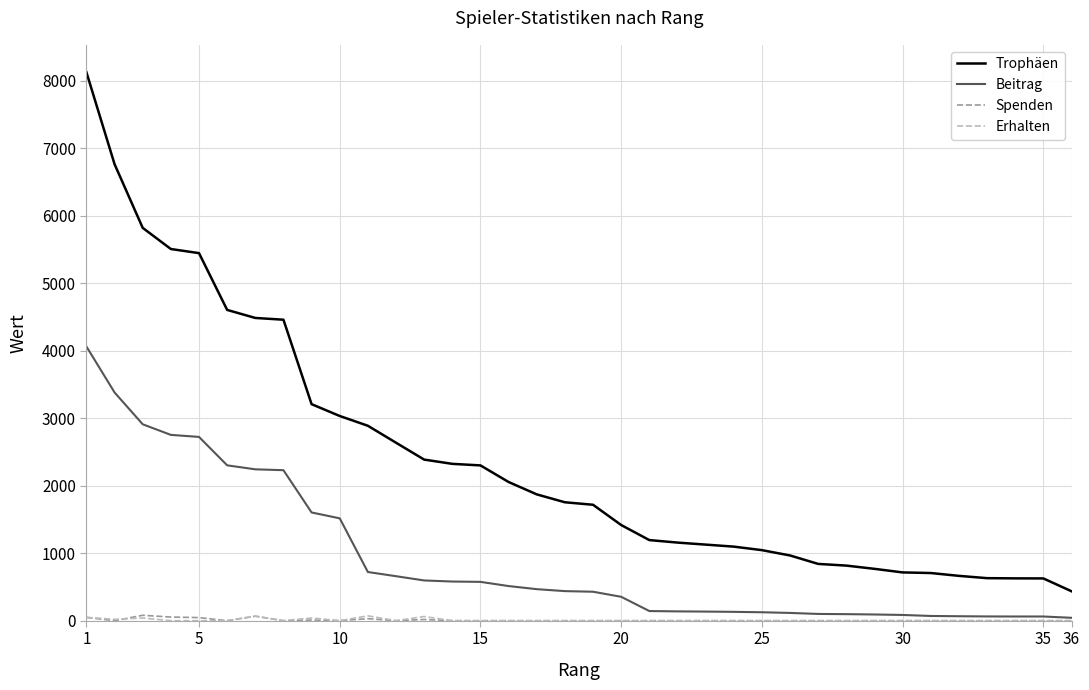

What is the difference between the second highest and second lowest values in the Trophäen series?

6135